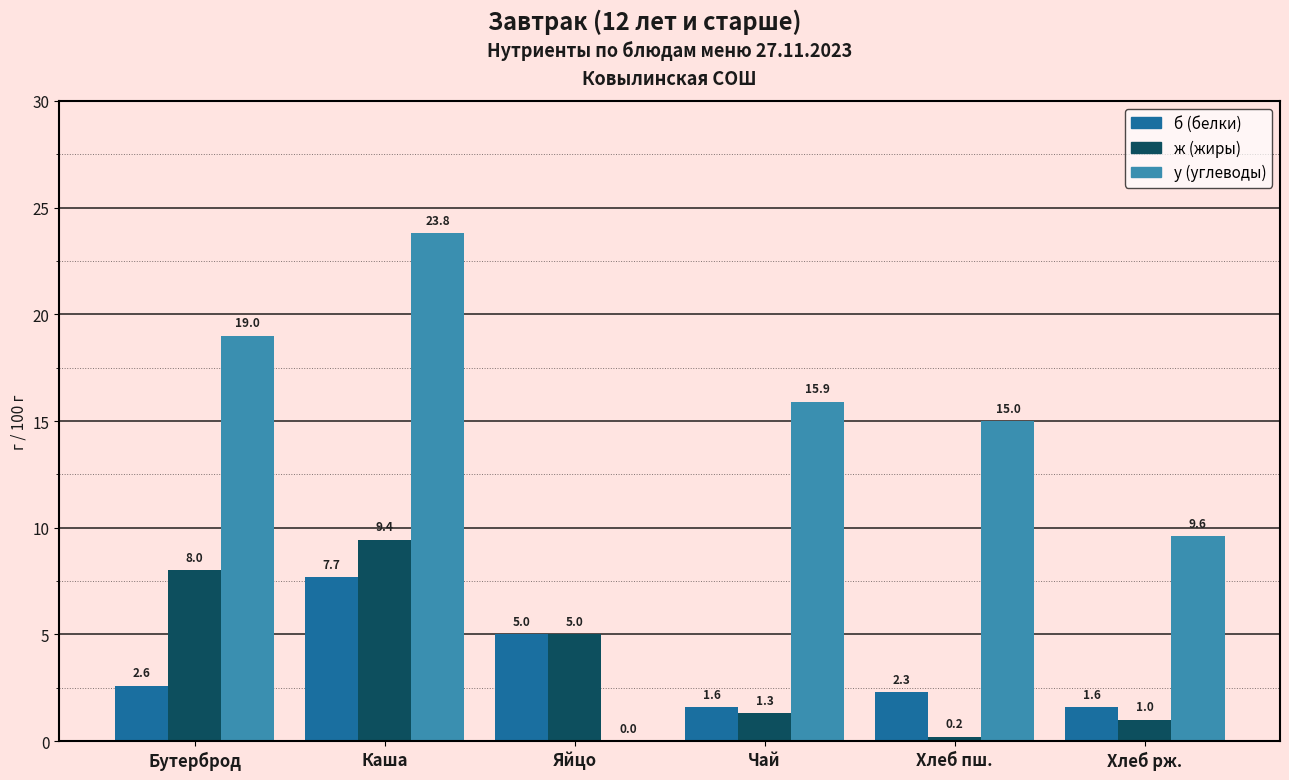

How many data points in б (белки) are above 2?

4